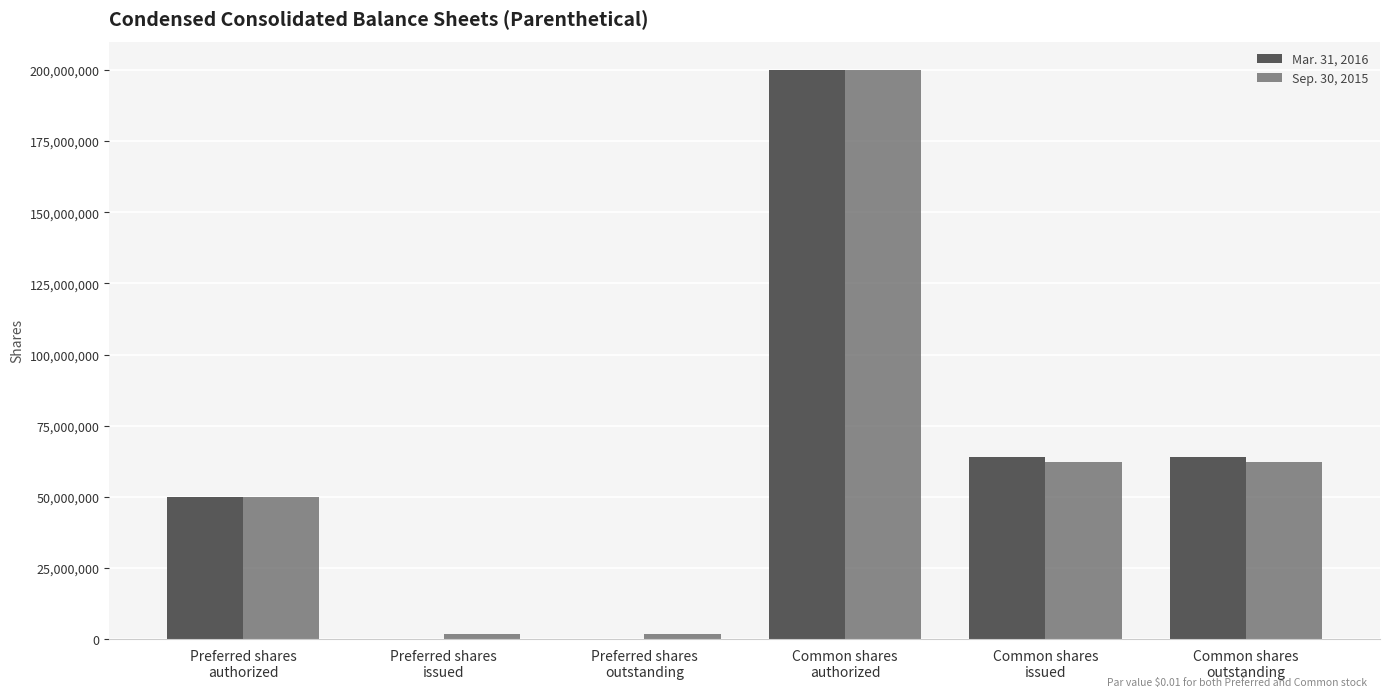

Between Preferred shares
authorized and Common shares
outstanding, which series saw the biggest shift?

Mar. 31, 2016